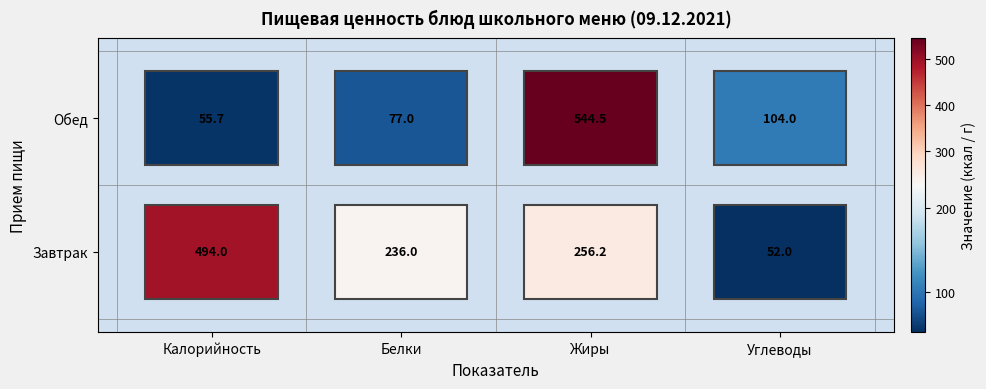

At which label does Запеканка из творога с повидлом first exceed 256?

Калорийность